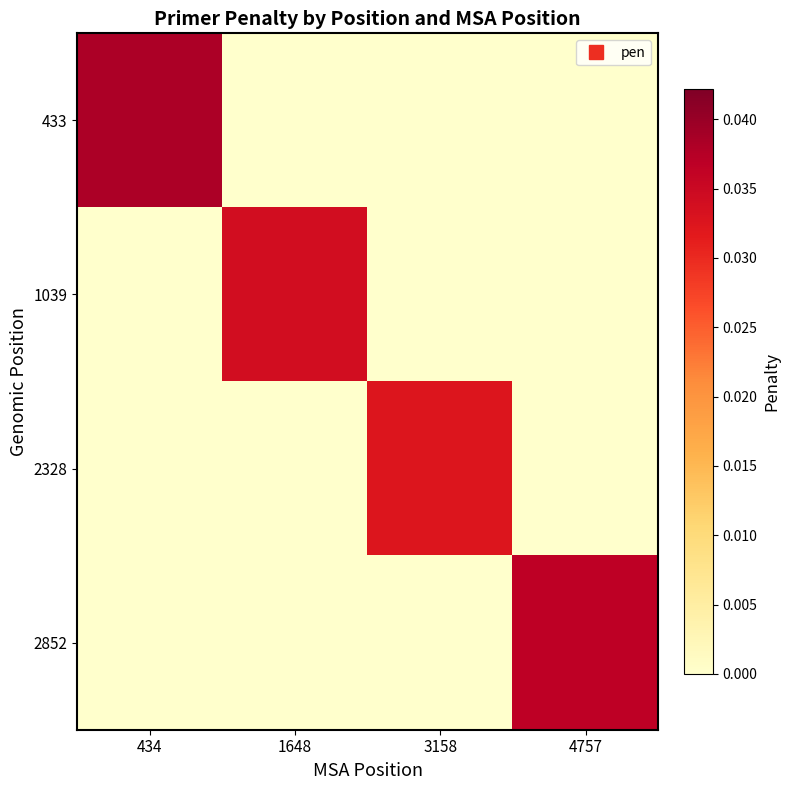

How many series are shown in this chart?

4